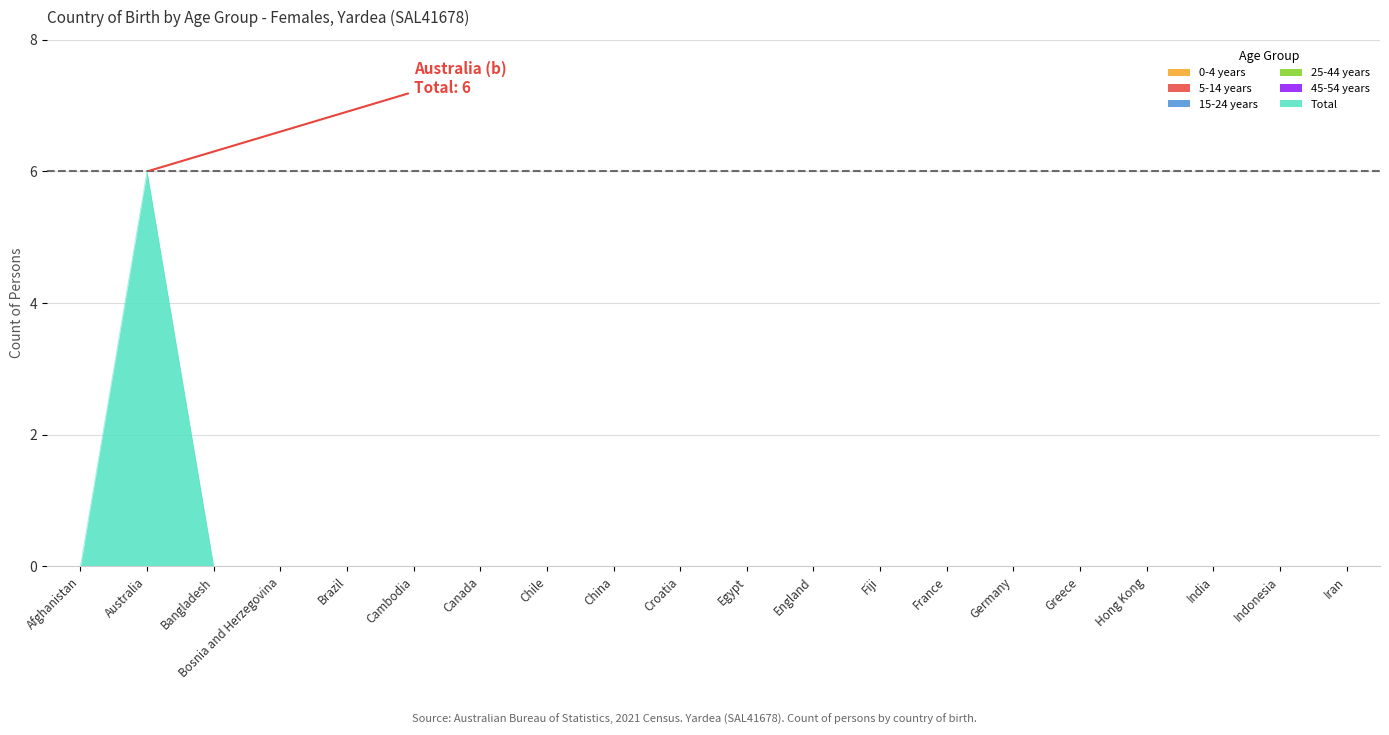

How many positive values does the Total series have?

1